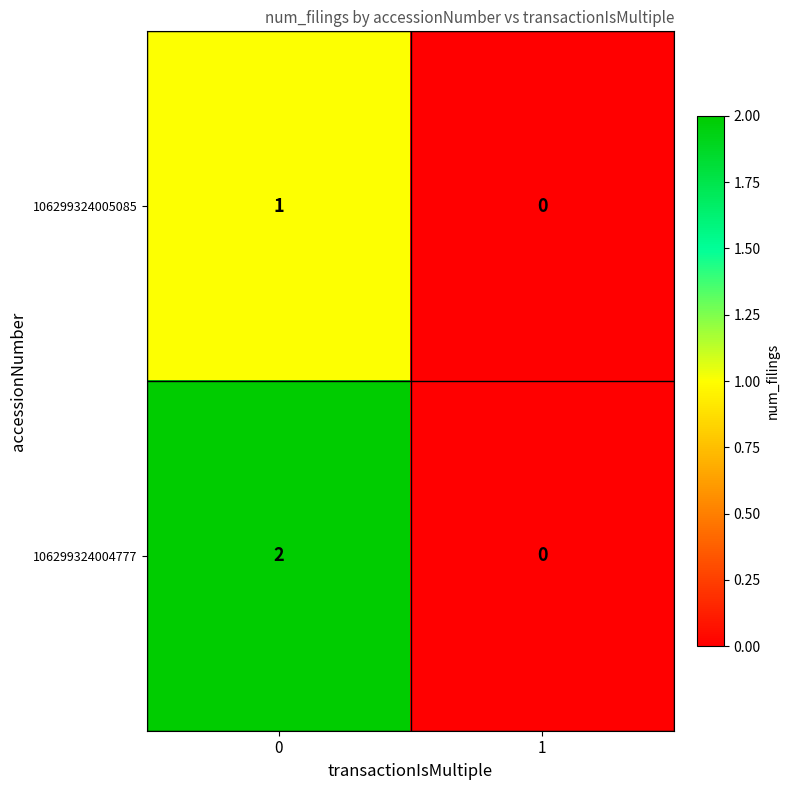

Reading left to right, transcribe all the data shown in this chart.

106299324005085: 0=1	1=0
106299324004777: 0=2	1=0